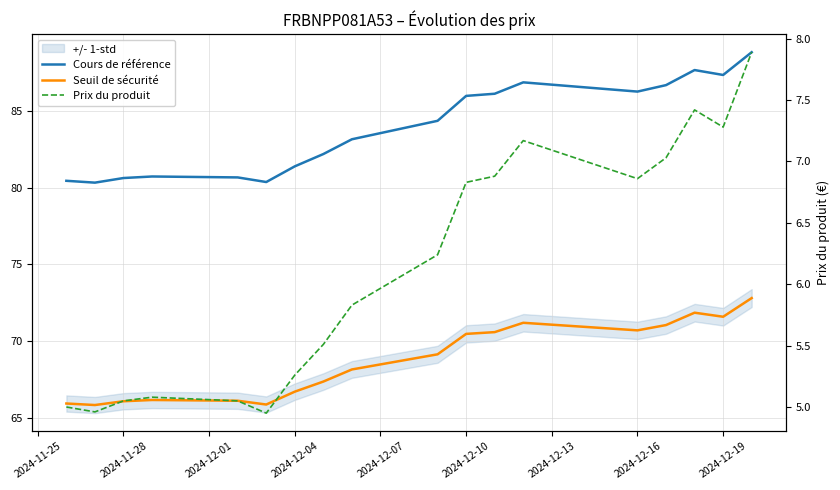

What is the difference between the highest and lowest values at 2024-11-28?

75.4